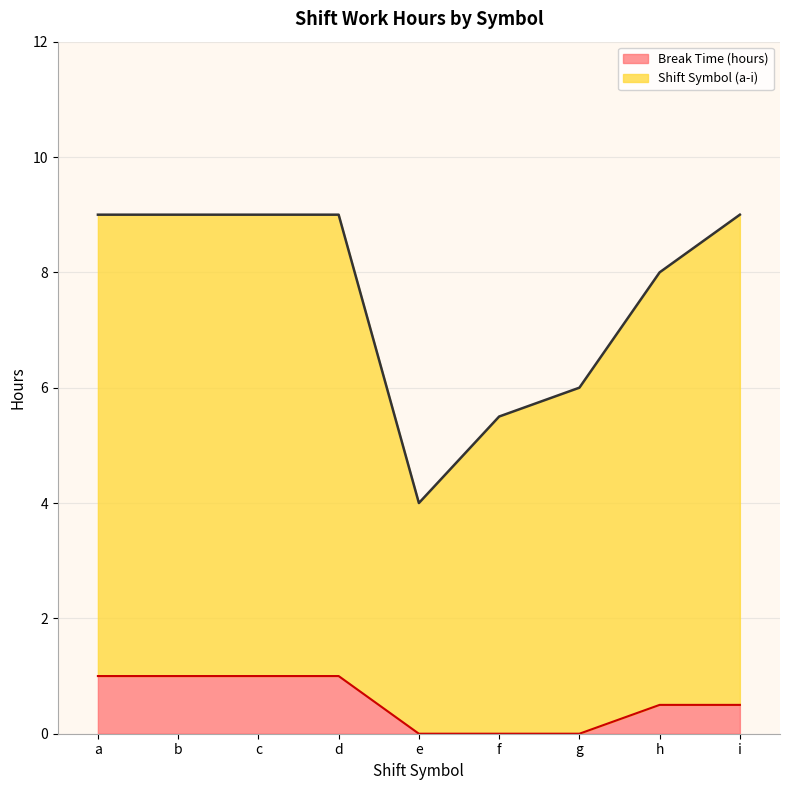

What is the total value across all series at c?

9.0